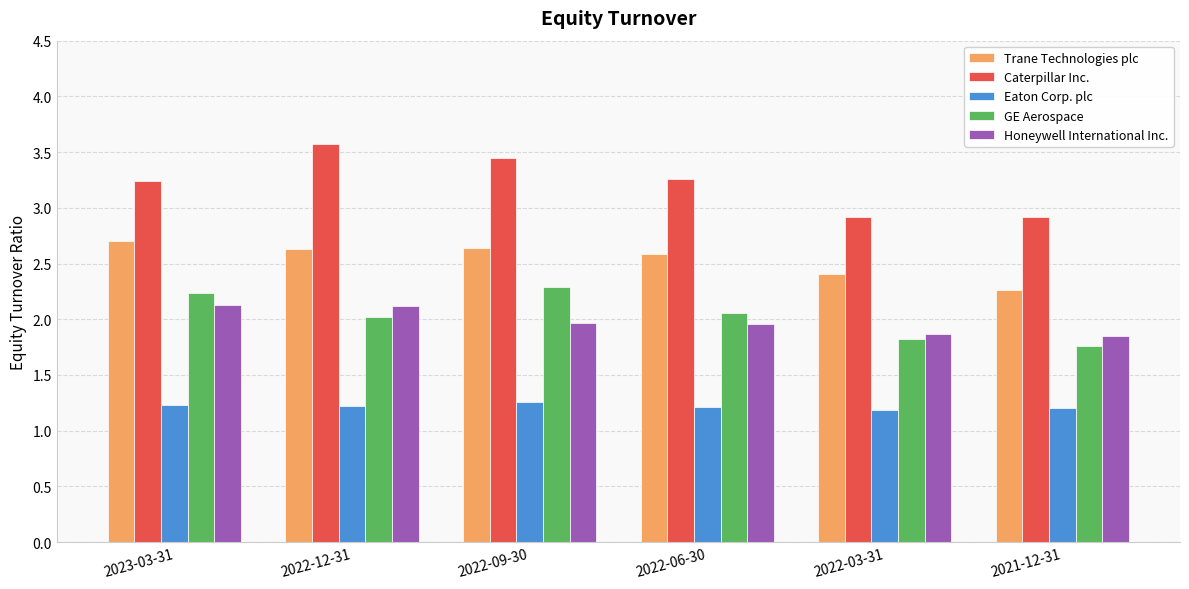

What position from the left is 2023-03-31?

1